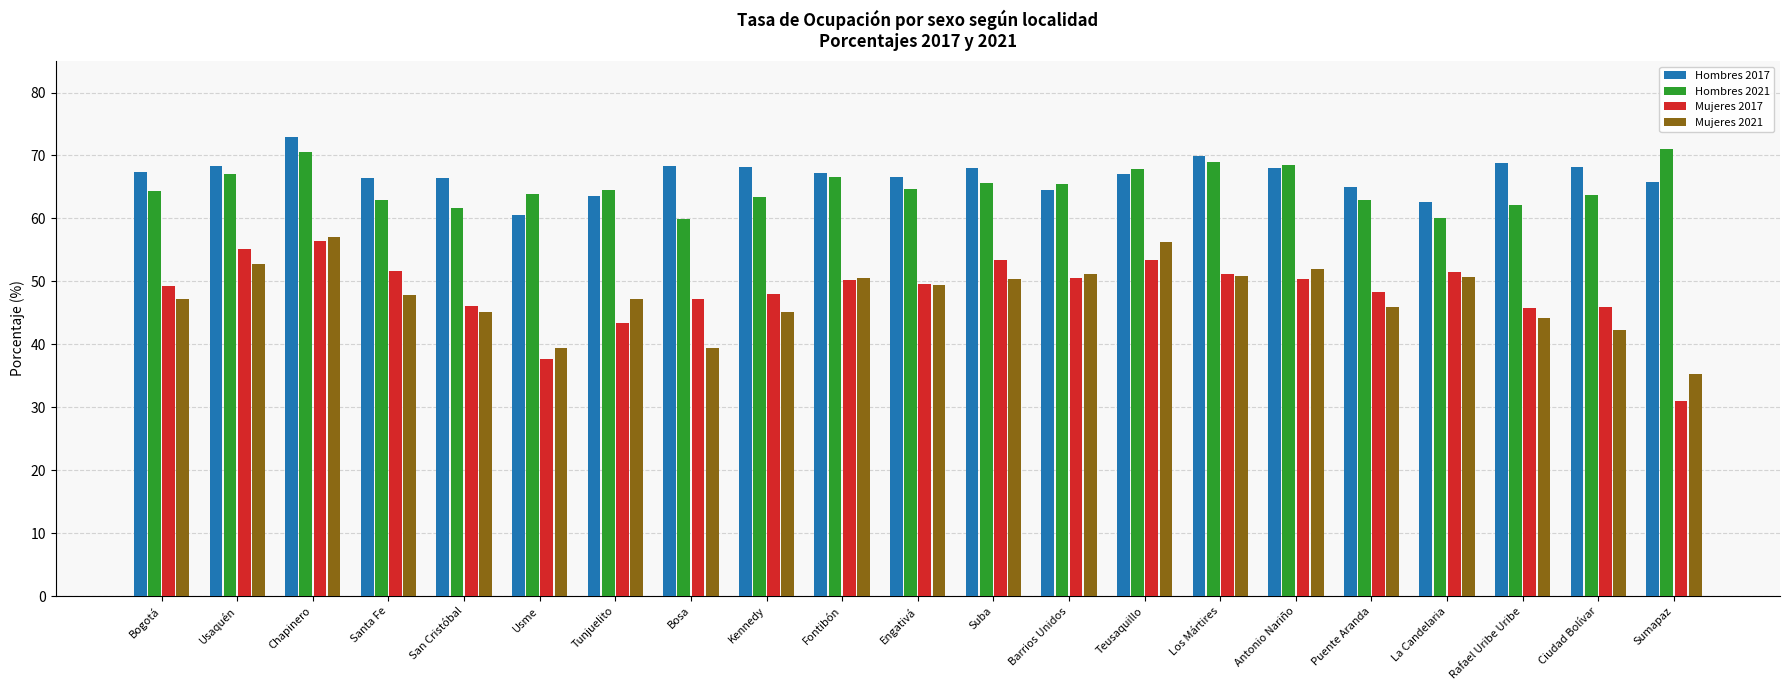

Which series has the widest spread of values?

Mujeres 2017